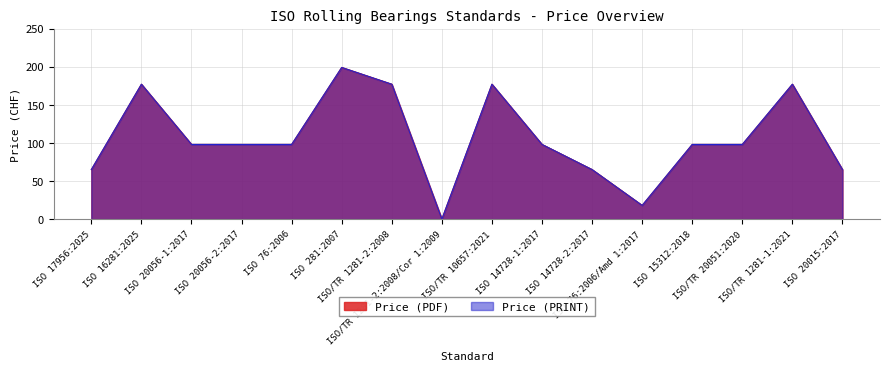

Rank the series by their maximum value, from lowest to highest.

Price (PDF), Price (PRINT)